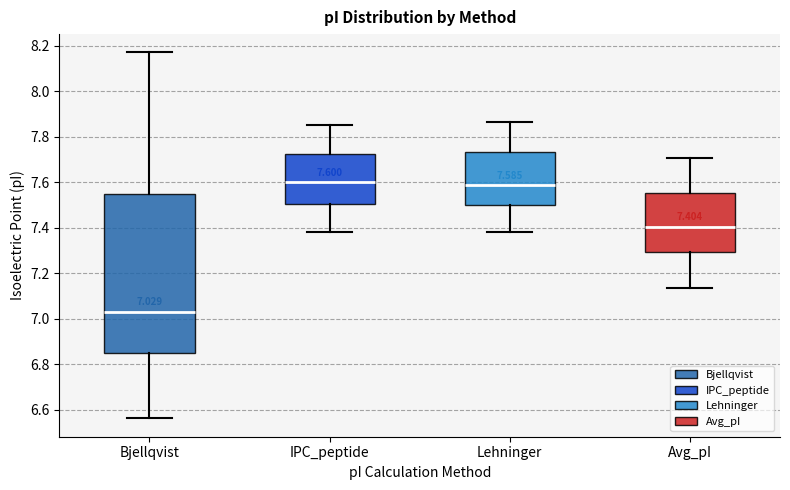

Which box is the tallest, from its lower edge to its upper edge?

Bjellqvist